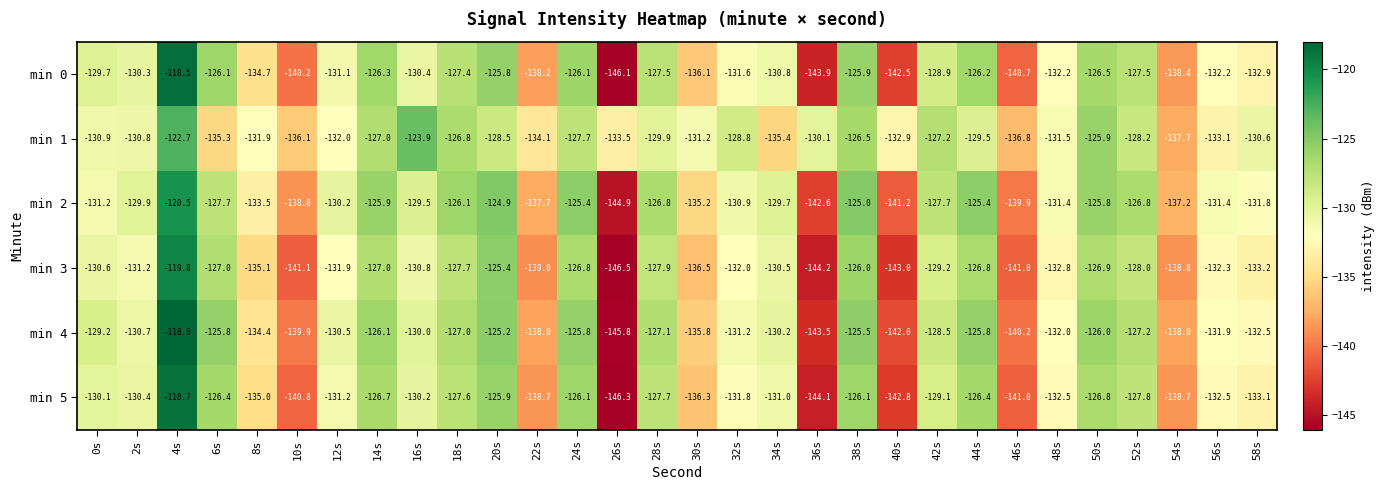

What is the minimum value shown in the chart?

-146.5